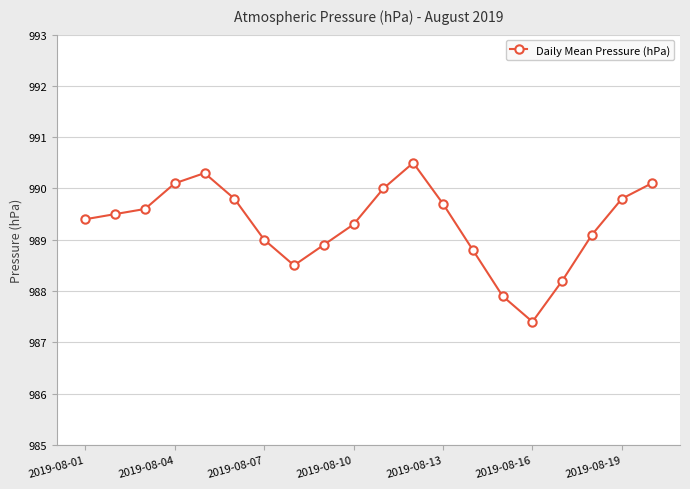

Reading left to right, extract all data points from this chart.

989.4	989.5	989.6	990.1	990.3	989.8	989.0	988.5	988.9	989.3	990.0	990.5	989.7	988.8	987.9	987.4	988.2	989.1	989.8	990.1